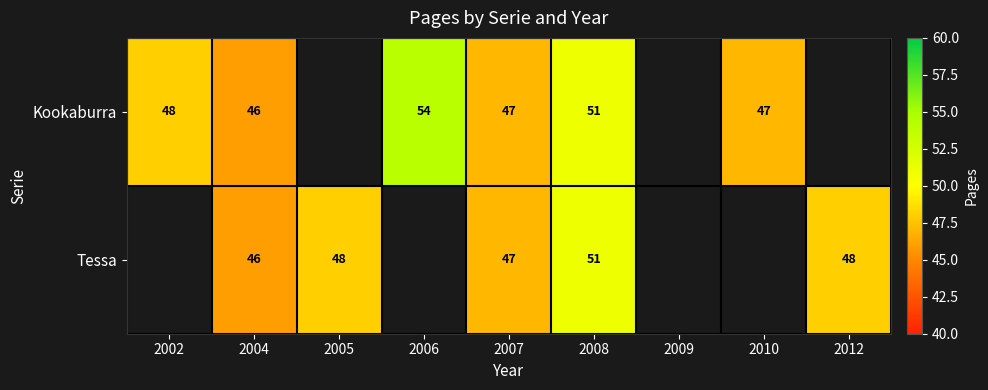

How many data points does each series have?

9